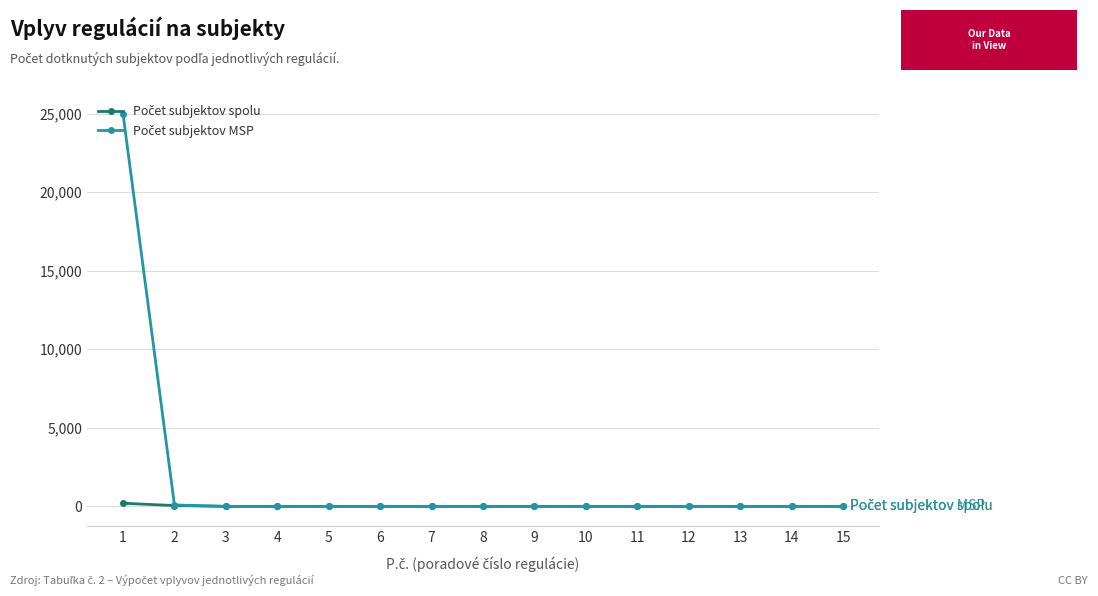

Is it true that Počet subjektov MSP equals 10332 at 11?

False